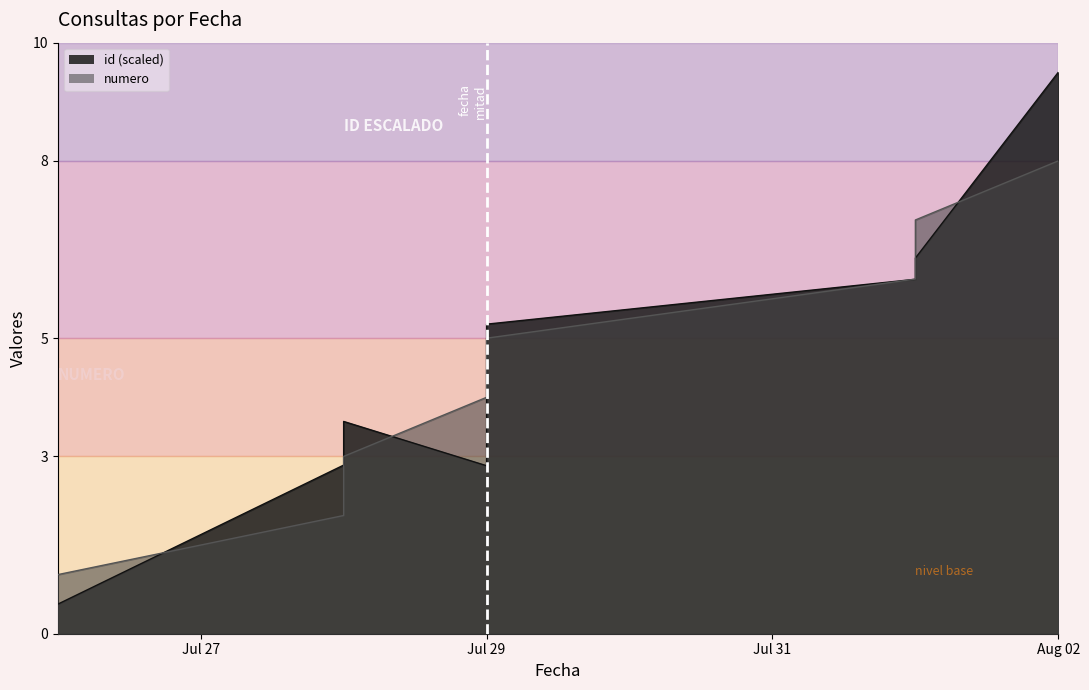

What is the total value across all series at 2022-07-28?

4.9